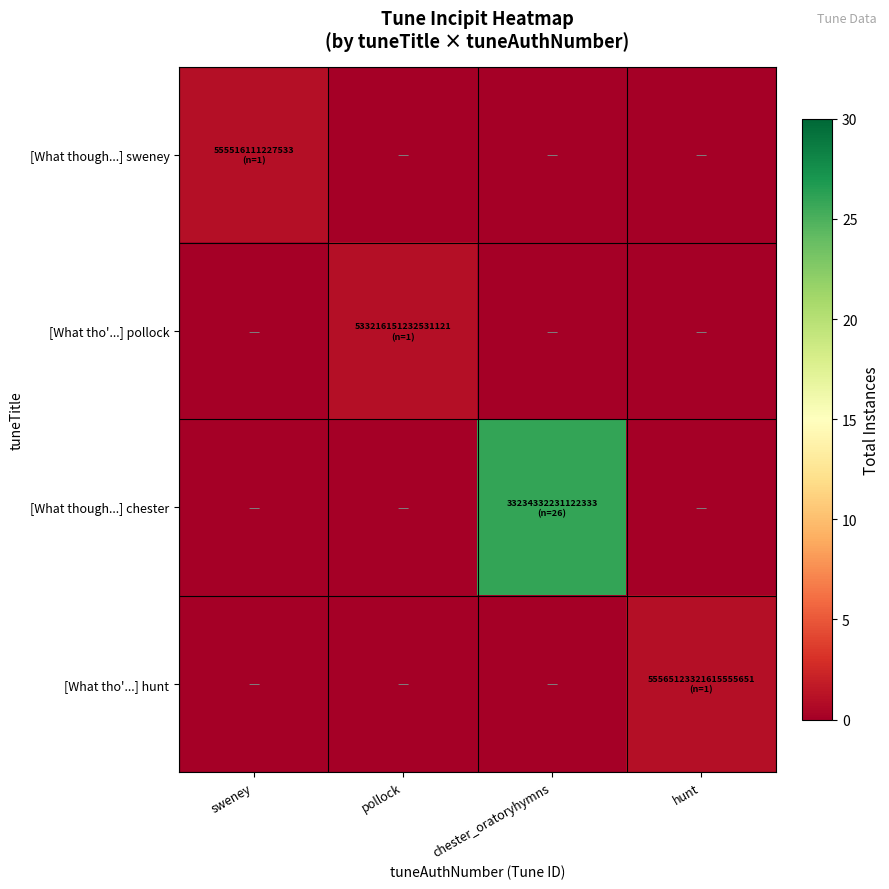

Which series has the widest spread of values?

[What though...] chester